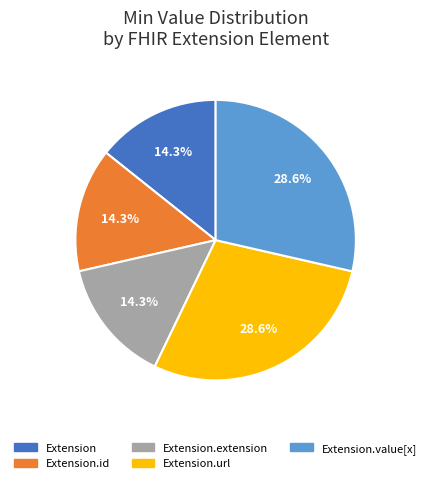

Is there any slice that represents more than half of the pie?

No